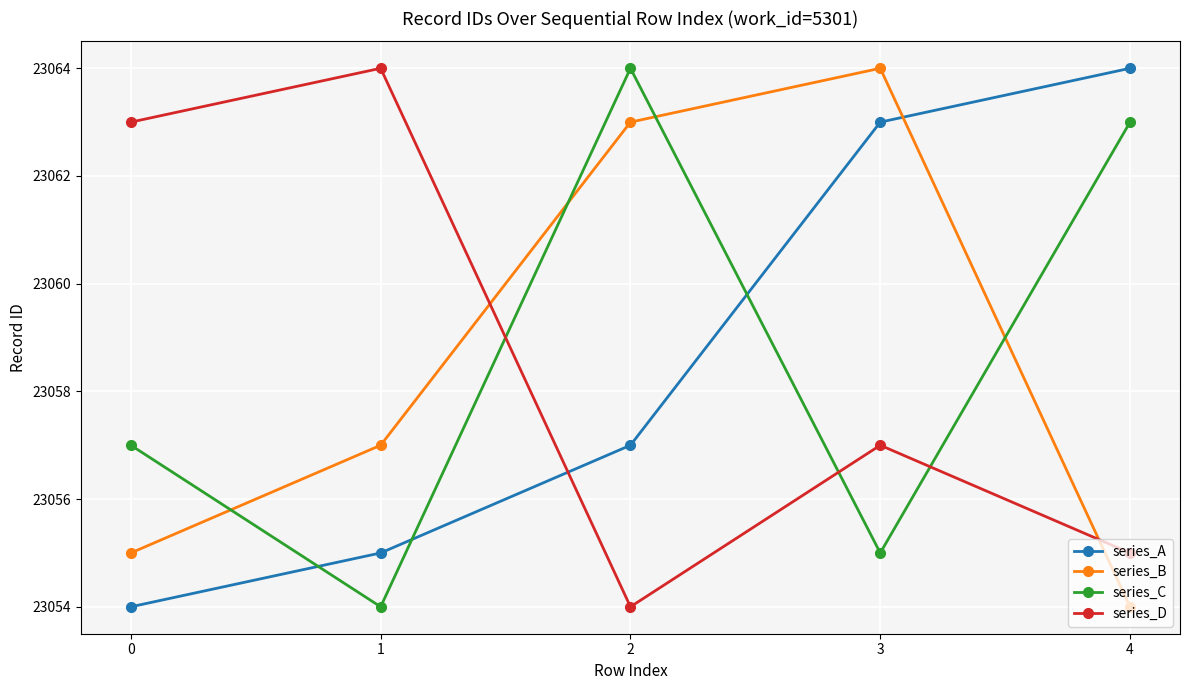

The value of series_D at 0 is 12662. True or false?

False